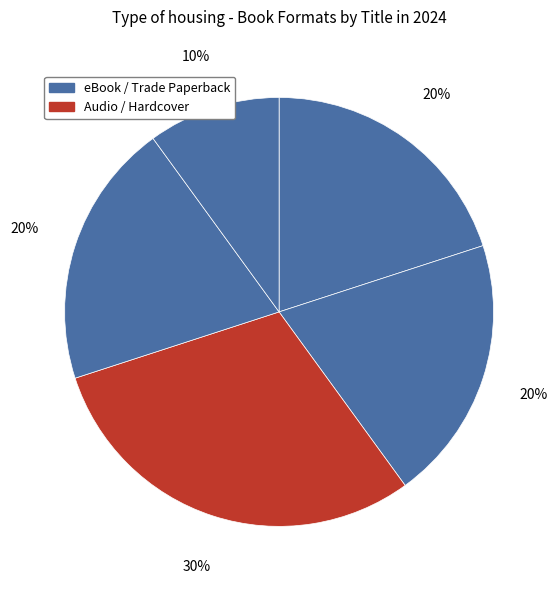

To the nearest percent, what is the difference between the largest and smallest slice percentages?

20%